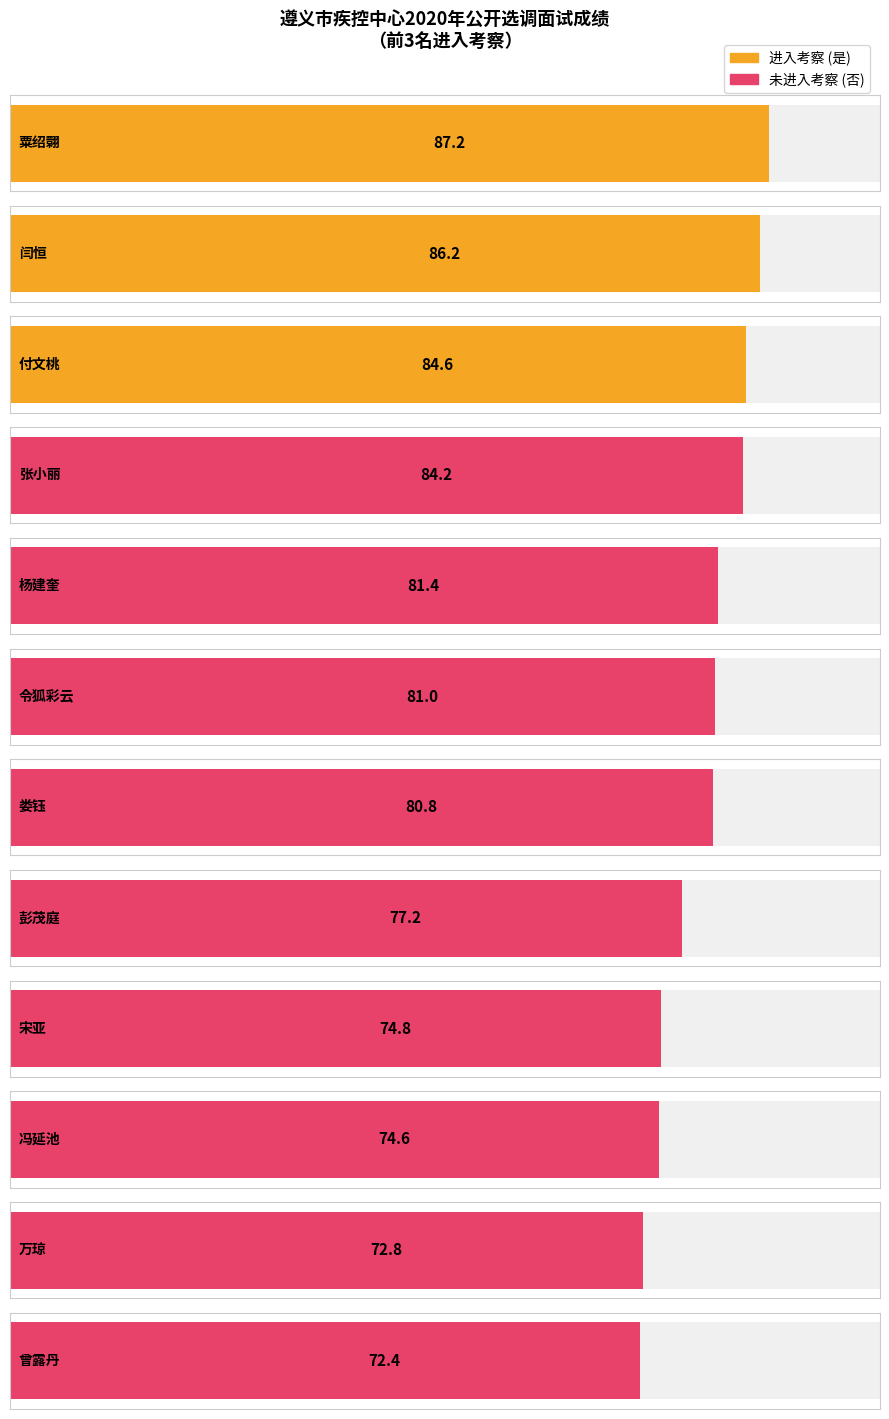

Approximately how many times larger is the value at 彭茂庭 compared to 曾露丹?

1.1